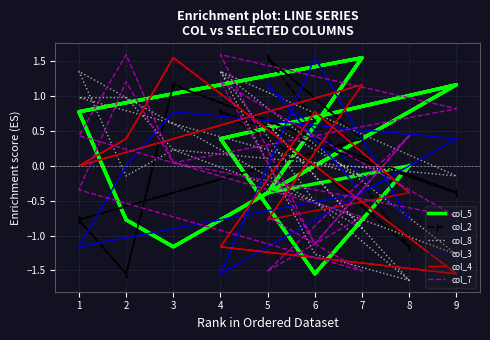

True or false: col_7 and col_3 intersect in this chart.

True